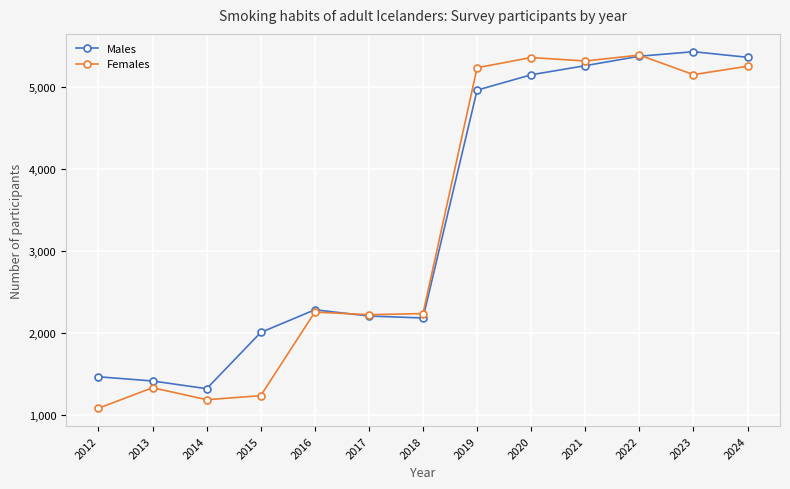

Which category has the lowest value in the Females series?

2012